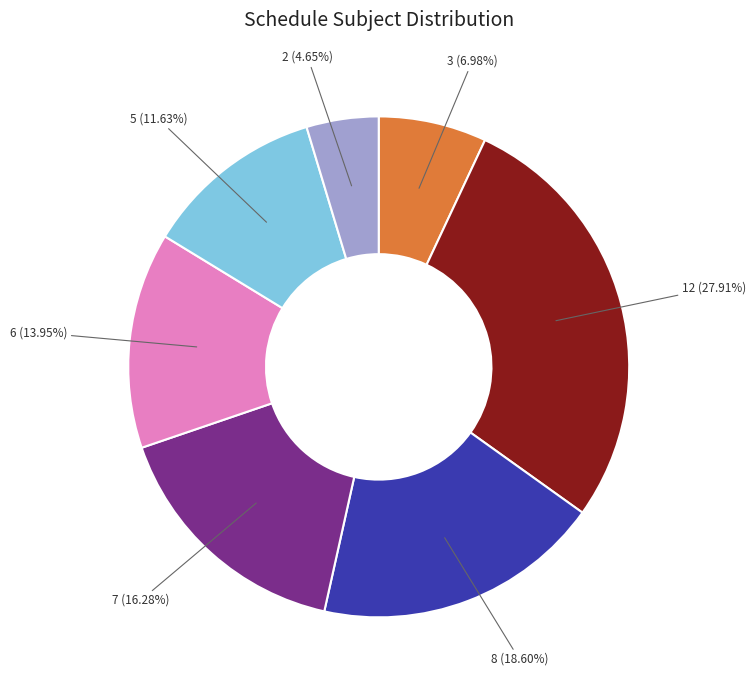

Is there any slice that represents more than half of the pie?

No